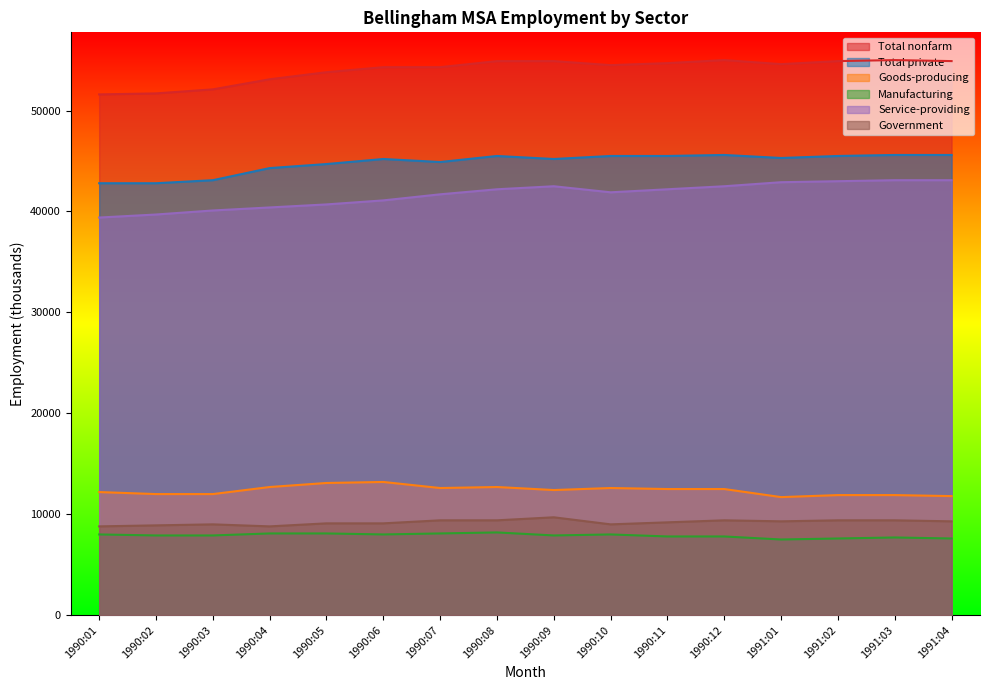

What is the difference between the highest and lowest values at 1990:10?

46500